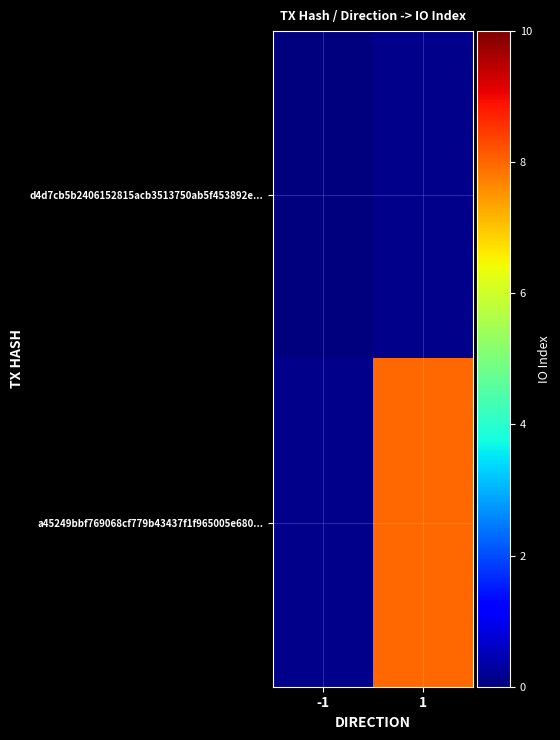

How many series are shown in this chart?

2